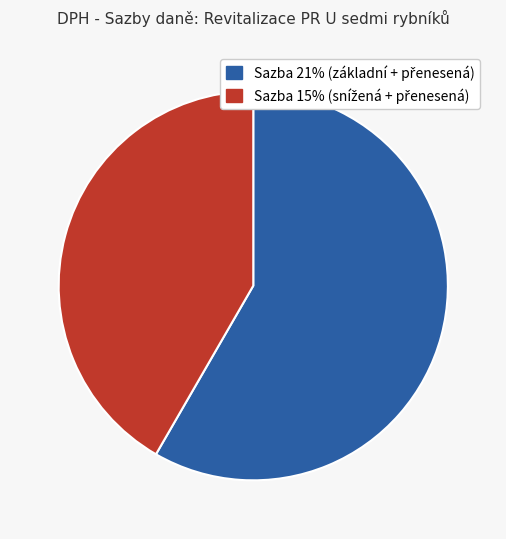

Is there a majority slice in this chart?

Yes